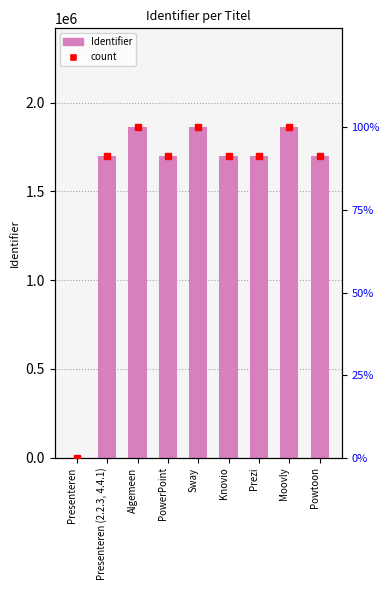

At which label is Identifier closest to 930363?

Presenteren (2.2.3, 4.4.1)